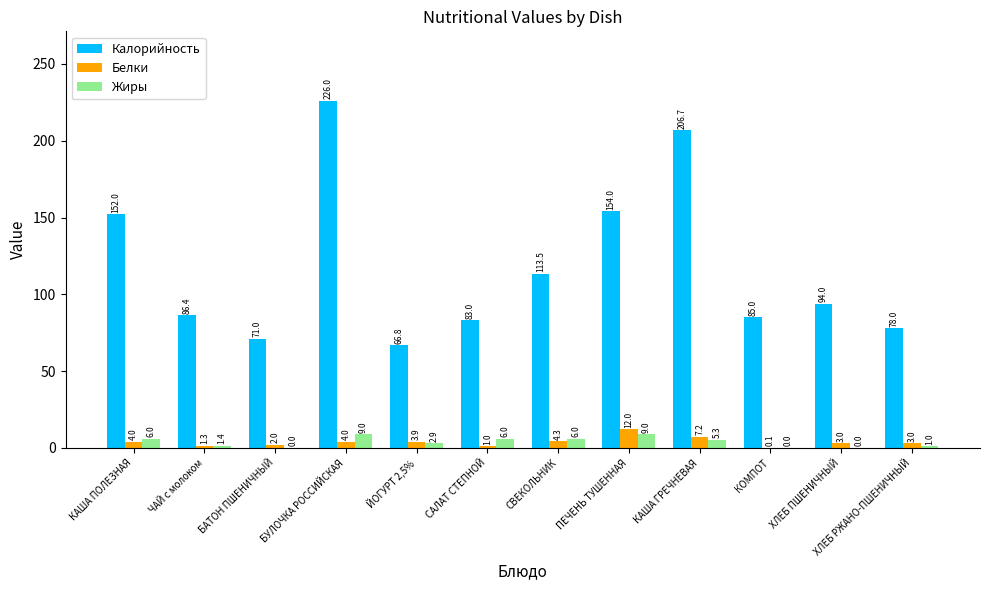

Between ЙОГУРТ 2,5% and ПЕЧЕНЬ ТУШЕННАЯ, which series saw the biggest shift?

Калорийность